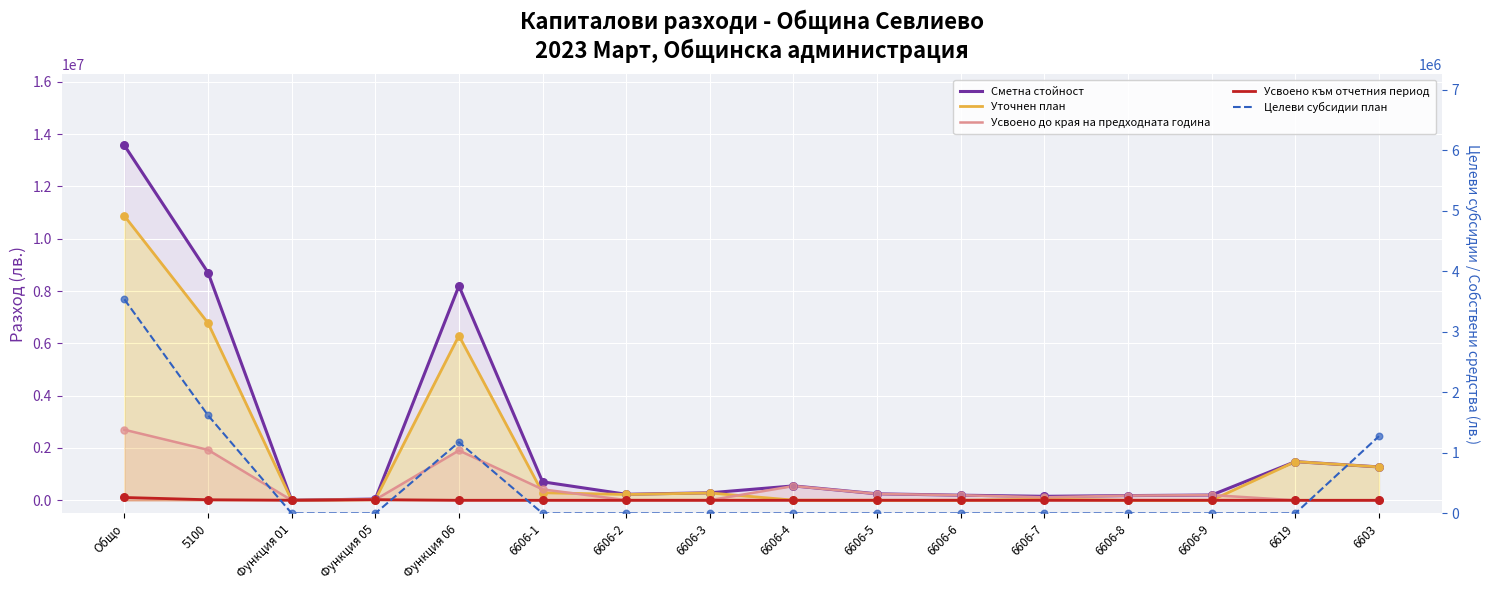

At which category is the sum across all series the highest?

Общо